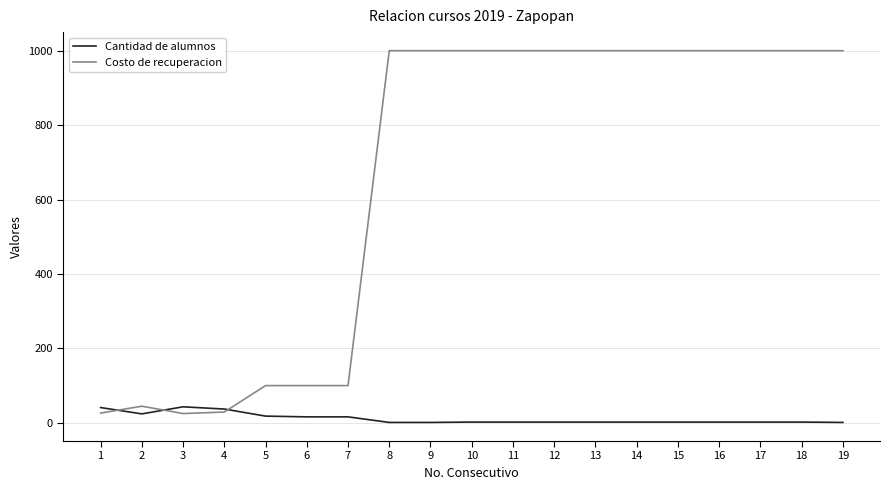

How many values in the Cantidad de alumnos series are below 2?

3